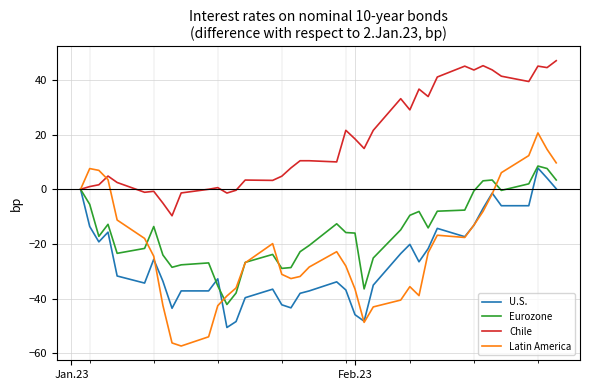

What is the greatest value displayed?

47.0